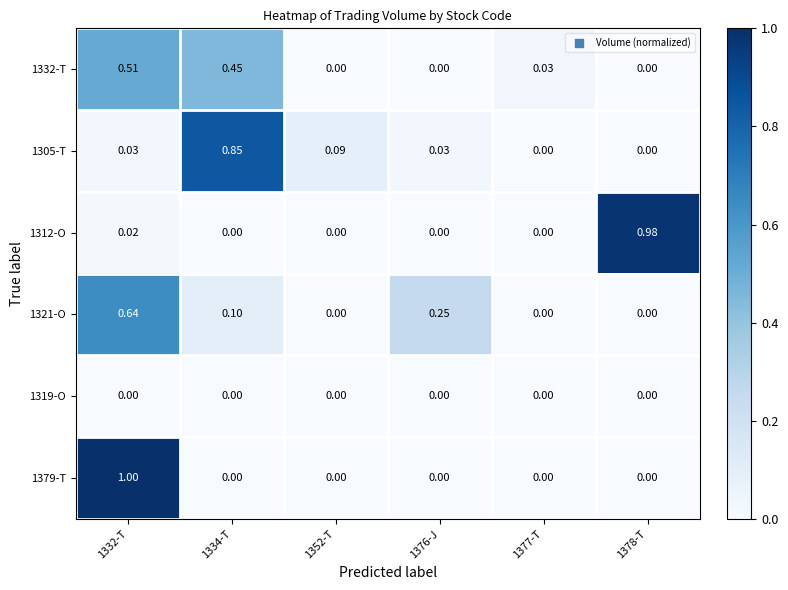

Is the value of 1305-T at 1332-T greater than the value of 1319-O at 1332-T?

Yes